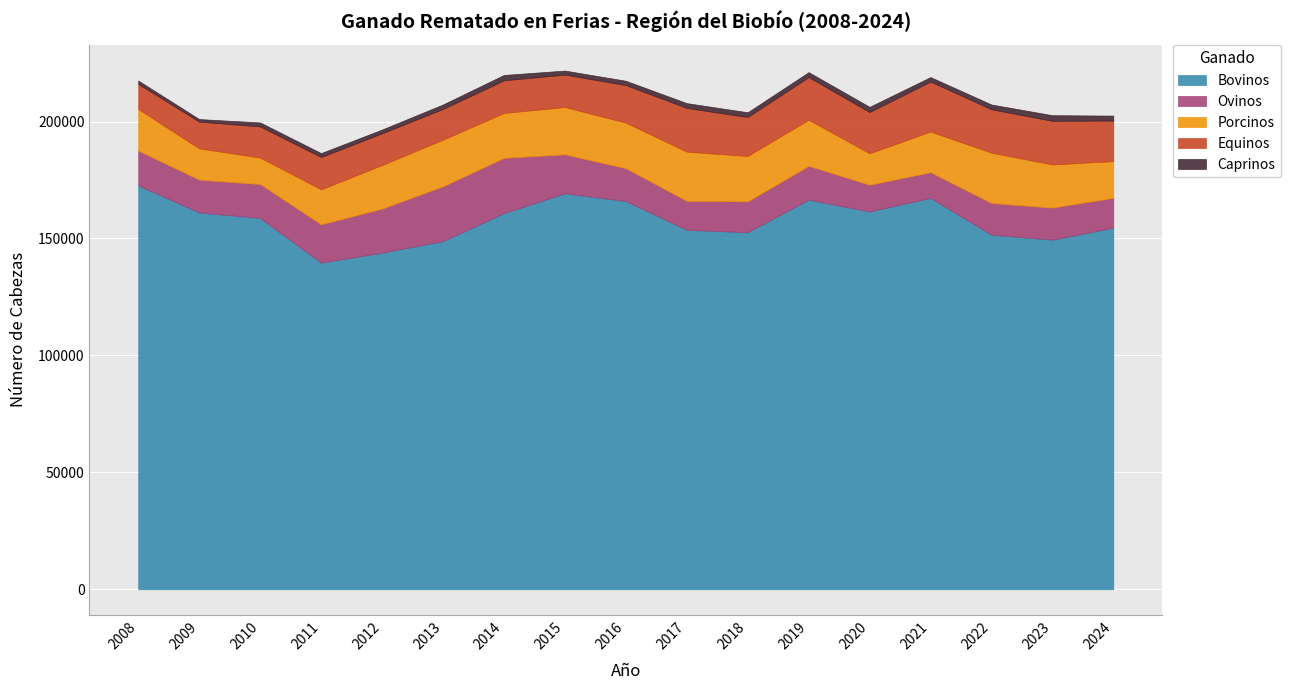

At which category does Bovinos reach its first local valley?

2011